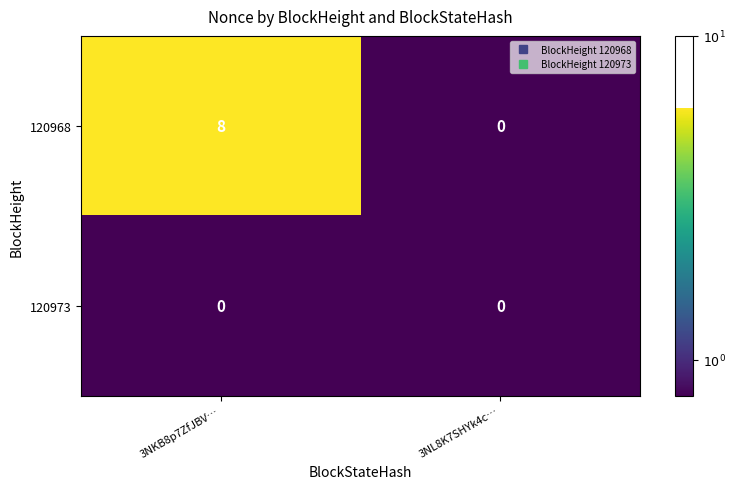

Which label corresponds to the largest value in the chart?

3NKB8p7ZfJBV…